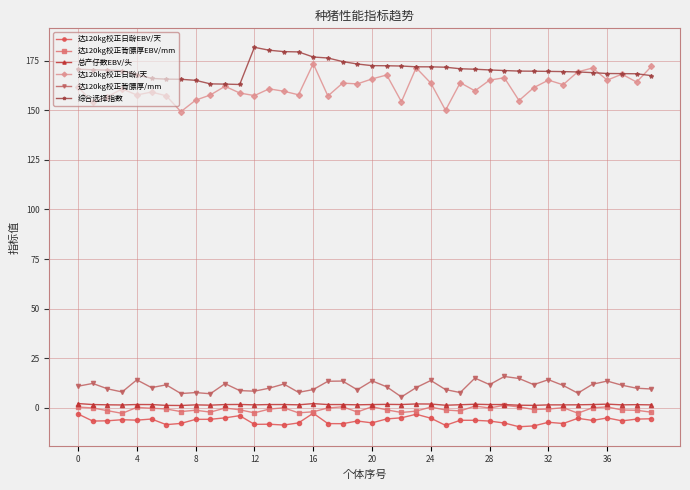

How many lines are shown in the chart?

6